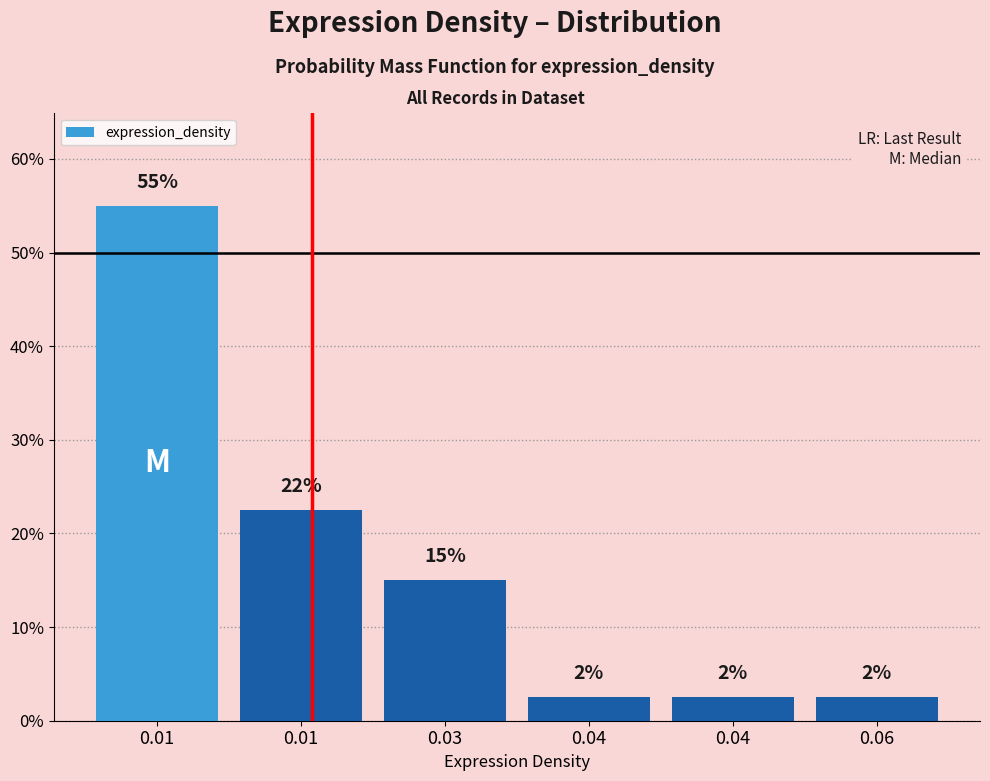

How many bars are there in total?

6